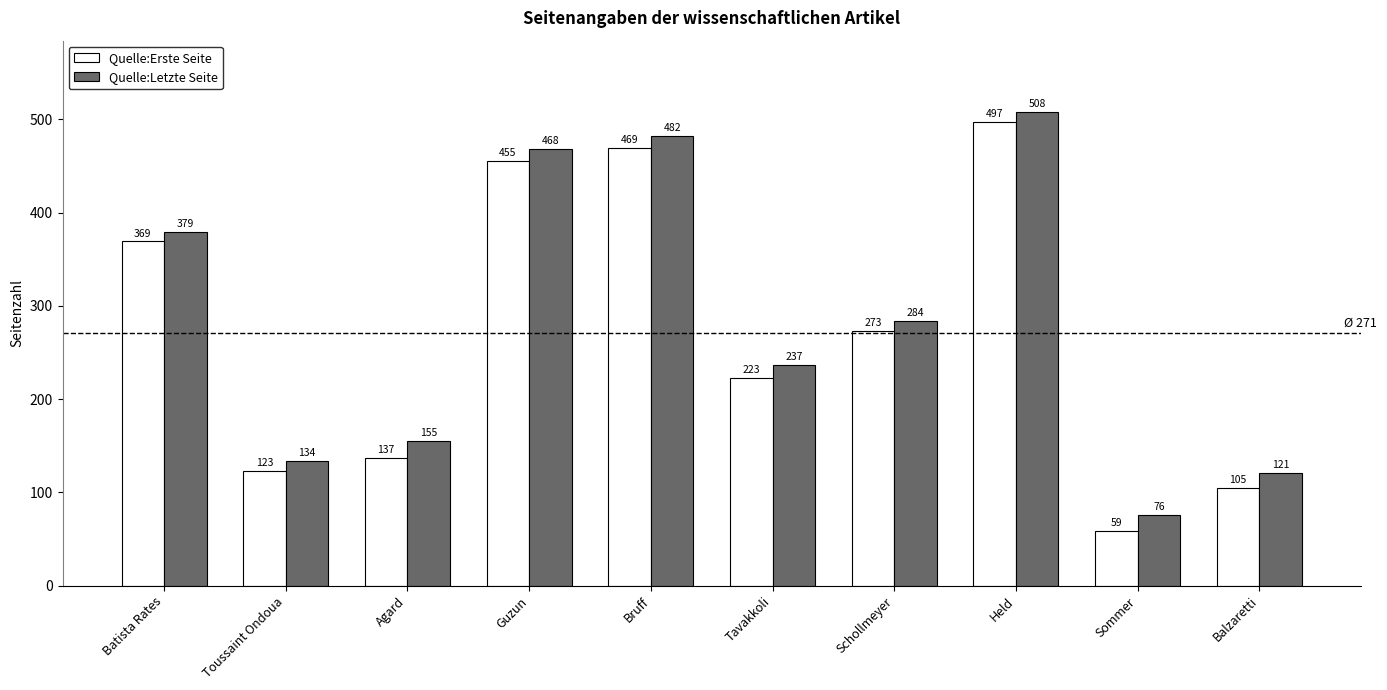

Rank the series at Balzaretti from highest to lowest value.

Quelle:Letzte Seite, Quelle:Erste Seite